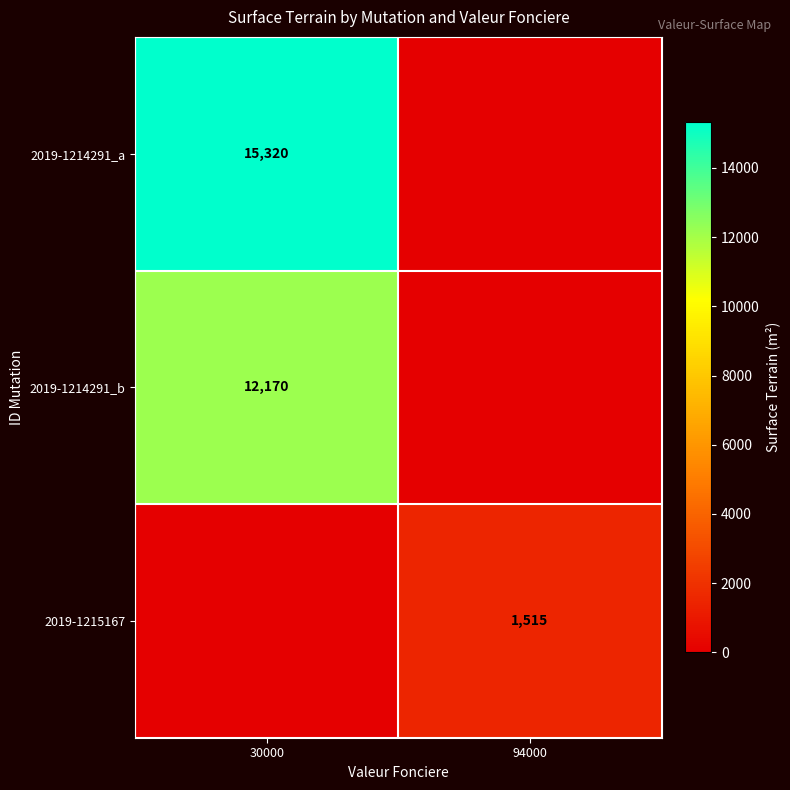

True or false: 2019-1214291_b has a value of 12170 at 30000.

True